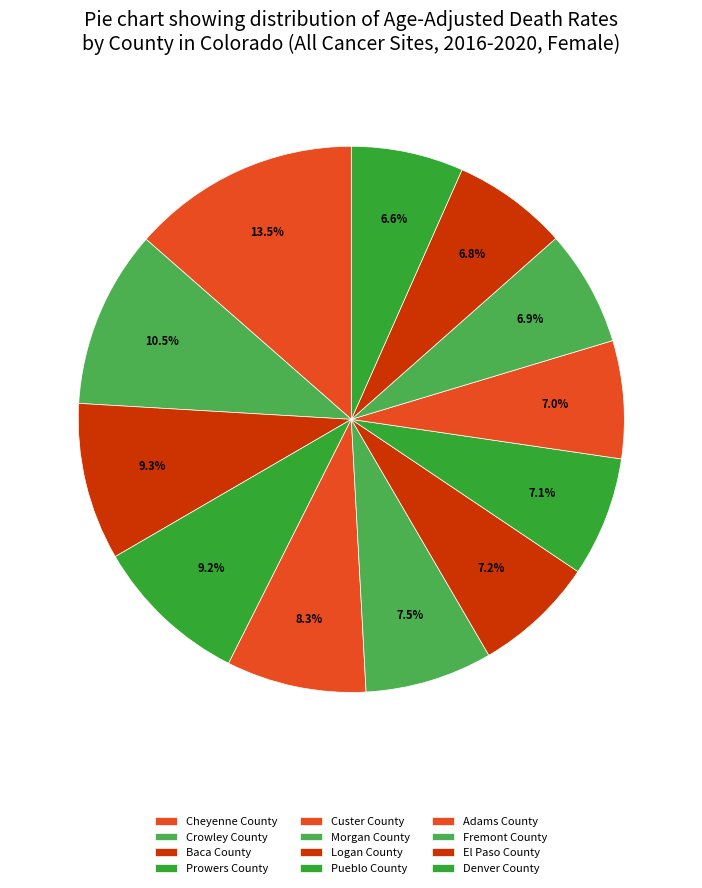

What percentage is NOT represented by Fremont County?

93.1%